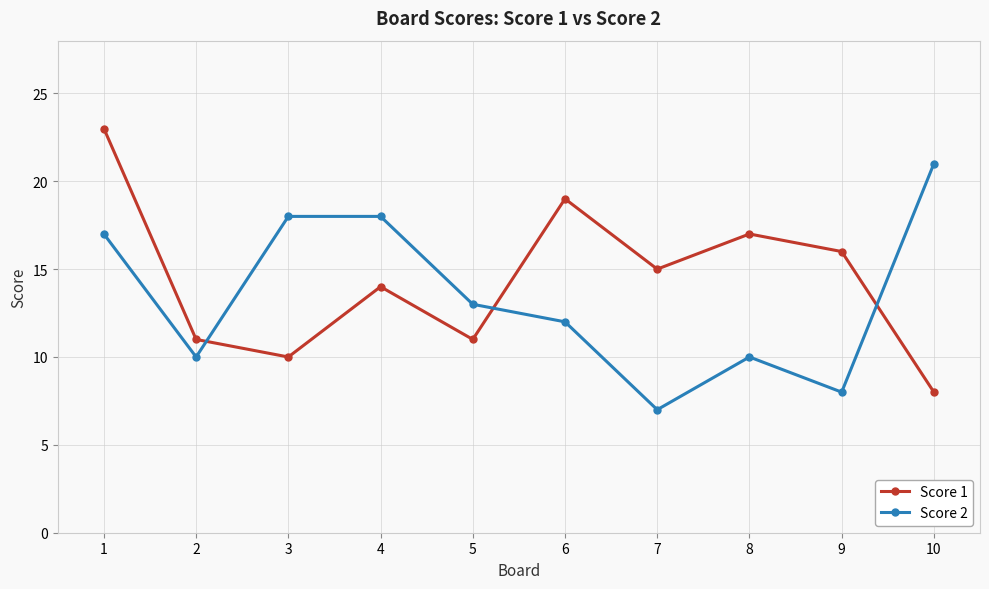

What are all the series names shown in the legend?

Score 1, Score 2